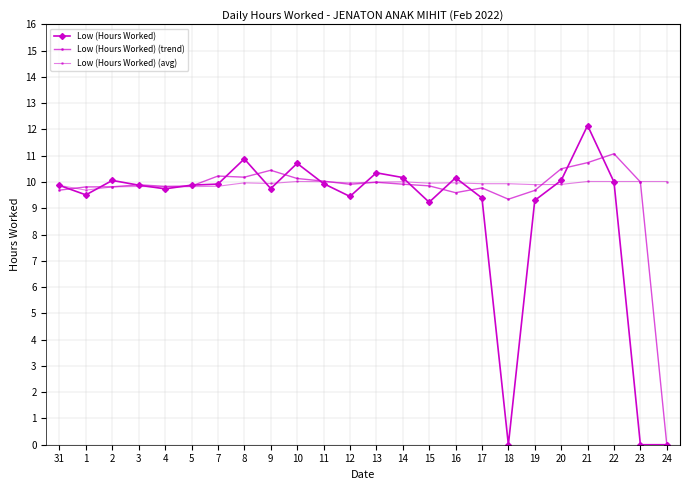

In Low (Hours Worked) (trend), how many points are lower than both neighbors (excluding endpoints)?

5